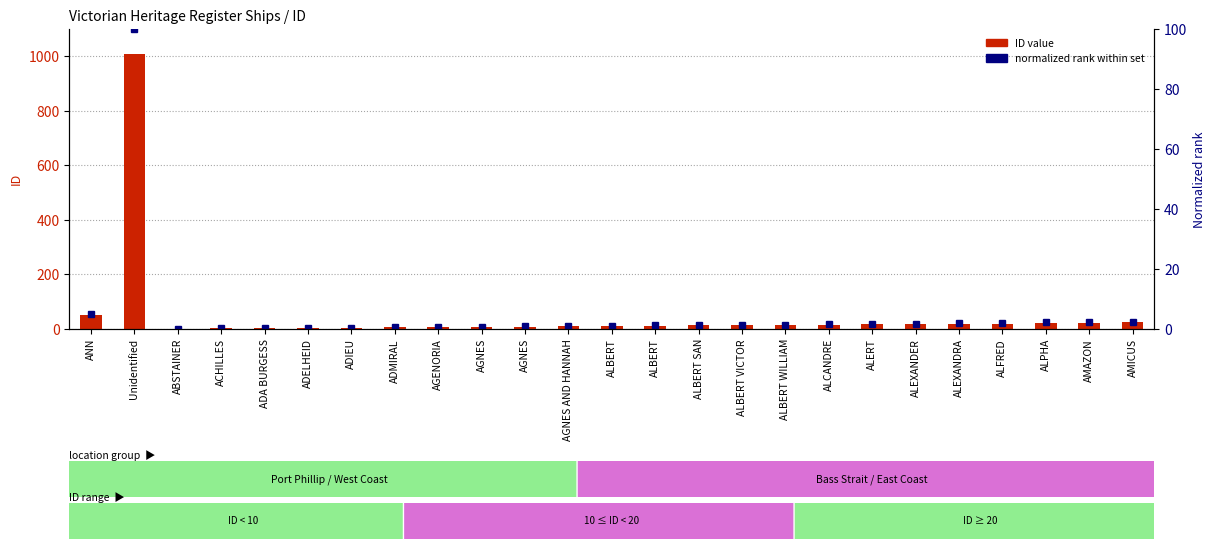

What is the total value across all series at ADA BURGESS?

3.3